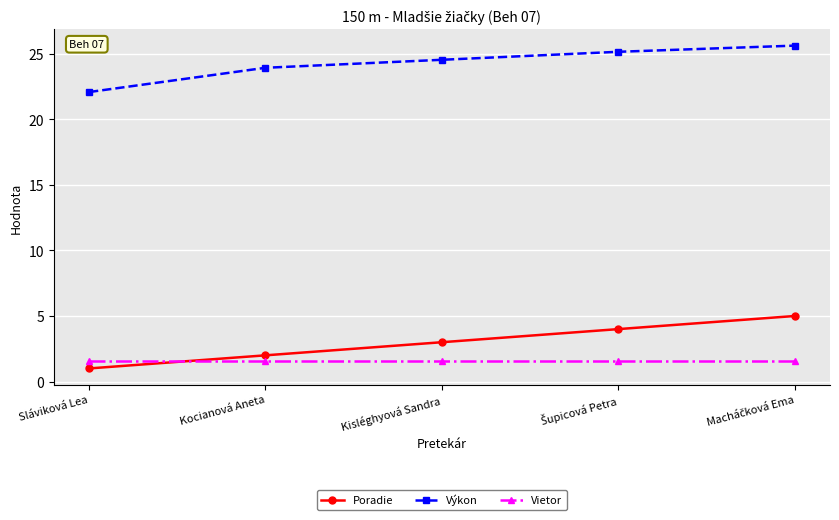

What is the sum of all Výkon values?

121.3